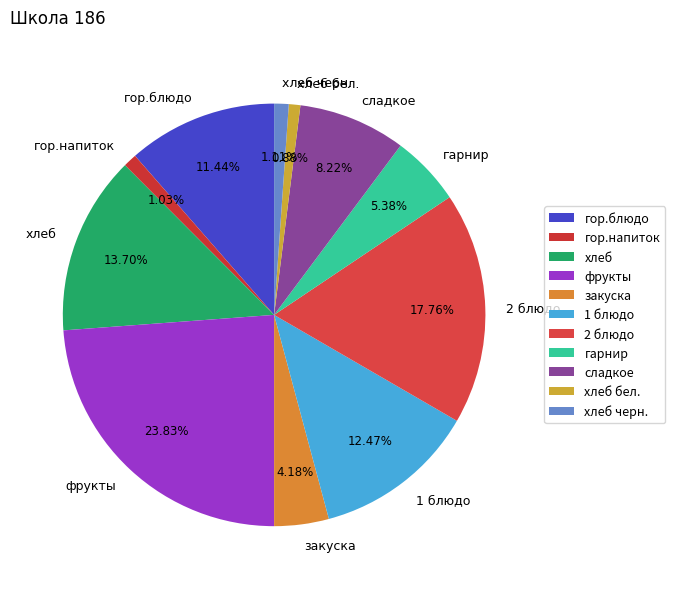

Is it true that 1 блюдо is 12% of the pie?

True